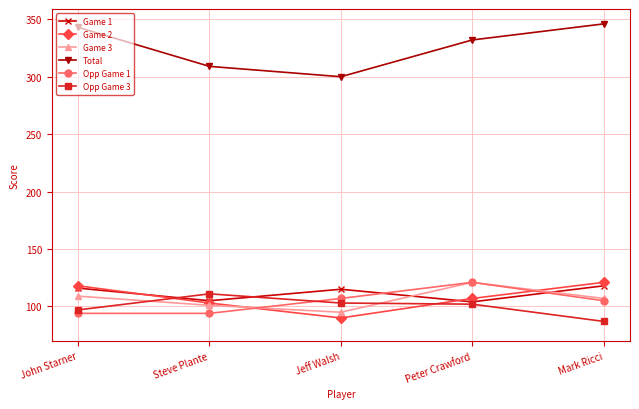

In Game 1, how many points are higher than both neighbors (excluding endpoints)?

1